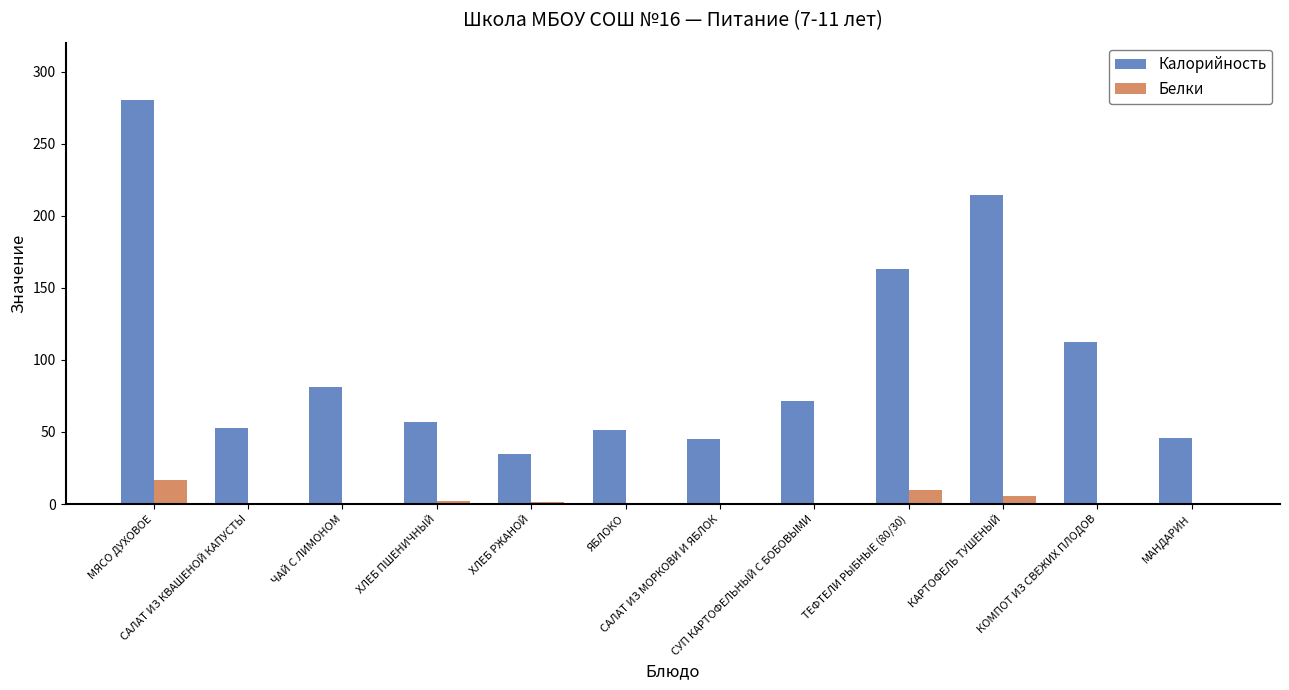

What is the approximate value of Калорийность at КАРТОФЕЛЬ ТУШЕНЫЙ?

214.5